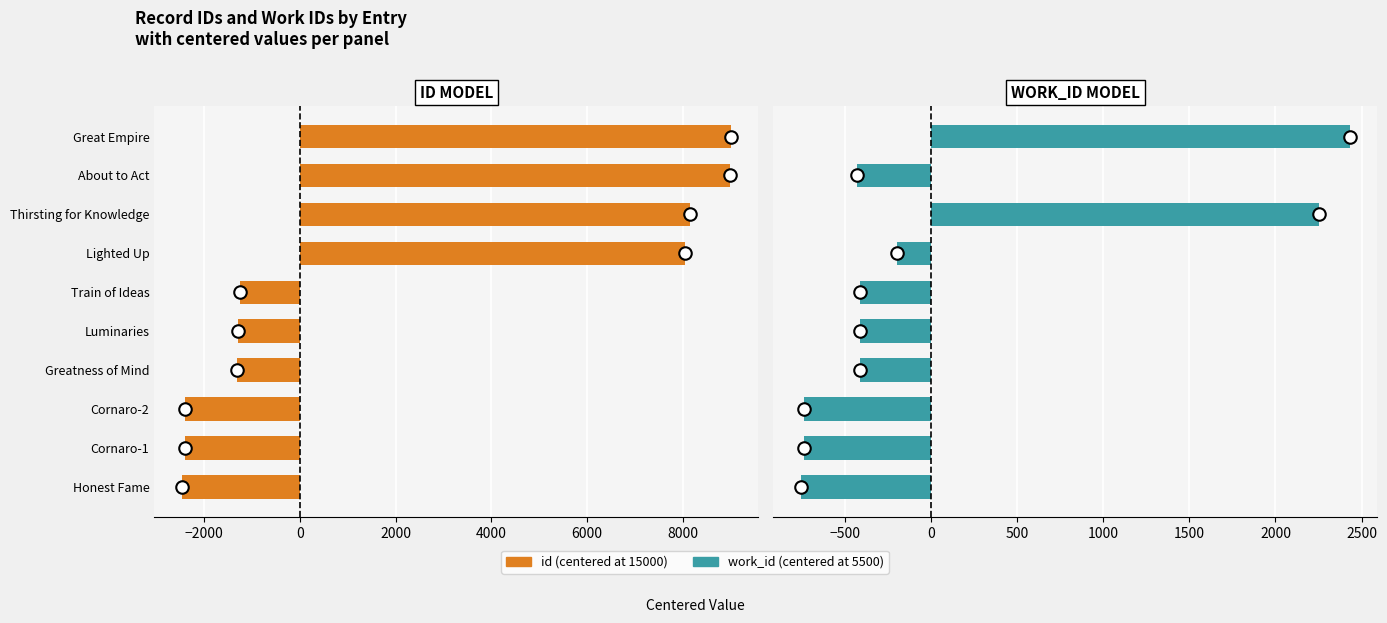

Which series has the largest total across all categories?

id